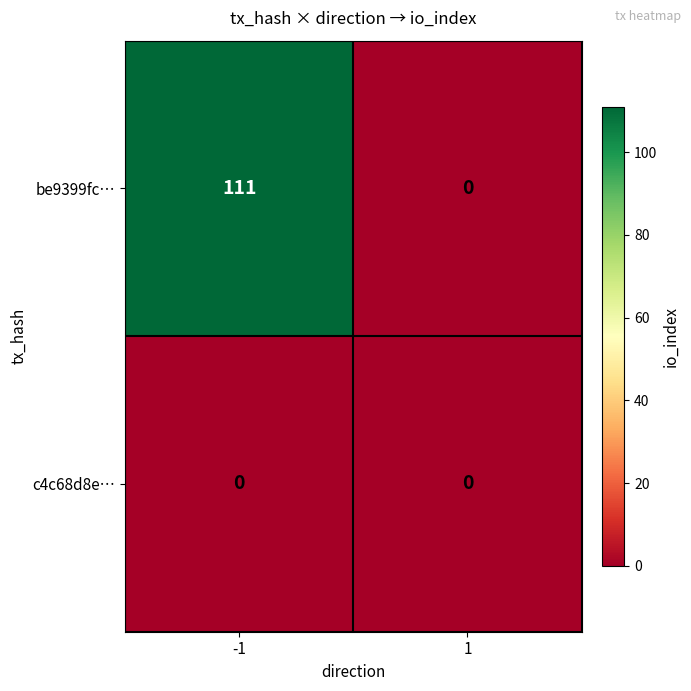

Between -1 and 1, which series saw the biggest shift?

be9399fc…